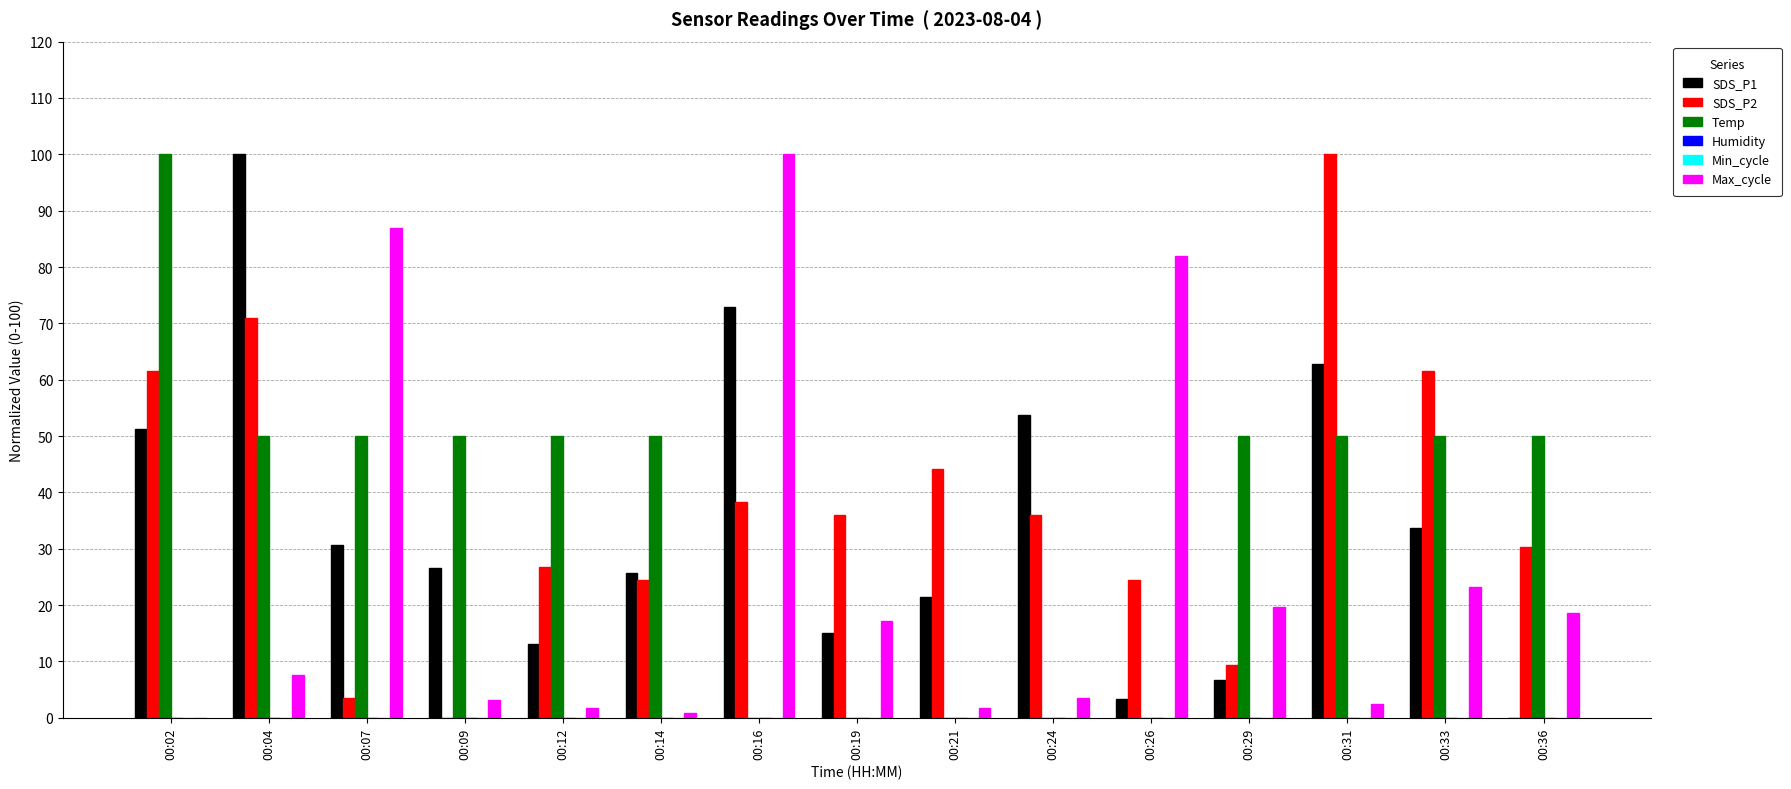

Which category has the highest value across all series?

00:04